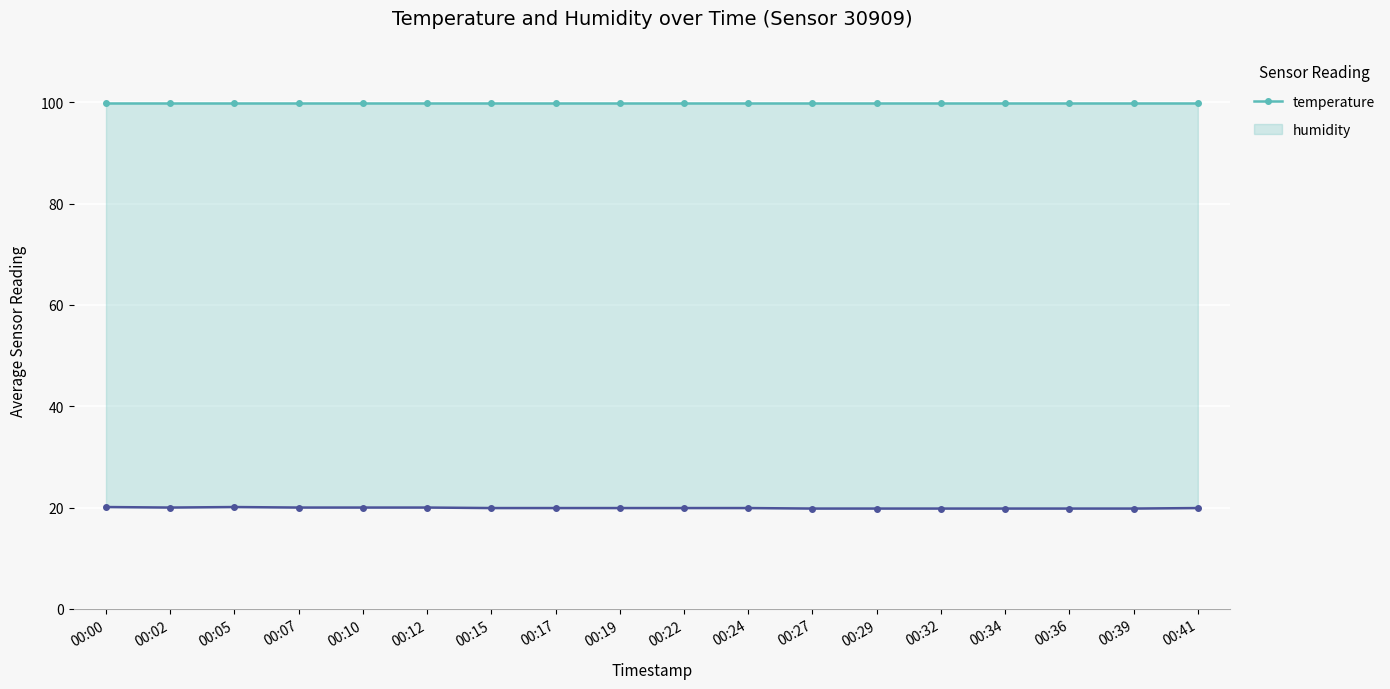

The value of temperature at 00:15 is 29.7. True or false?

False